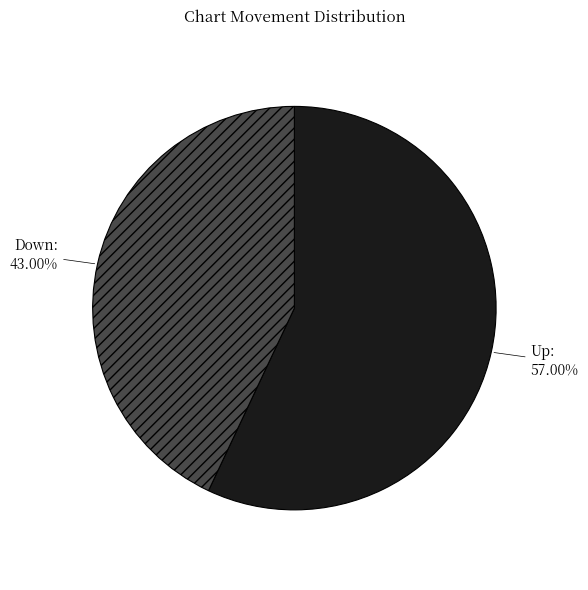

Which category has the smallest portion of the pie?

Down